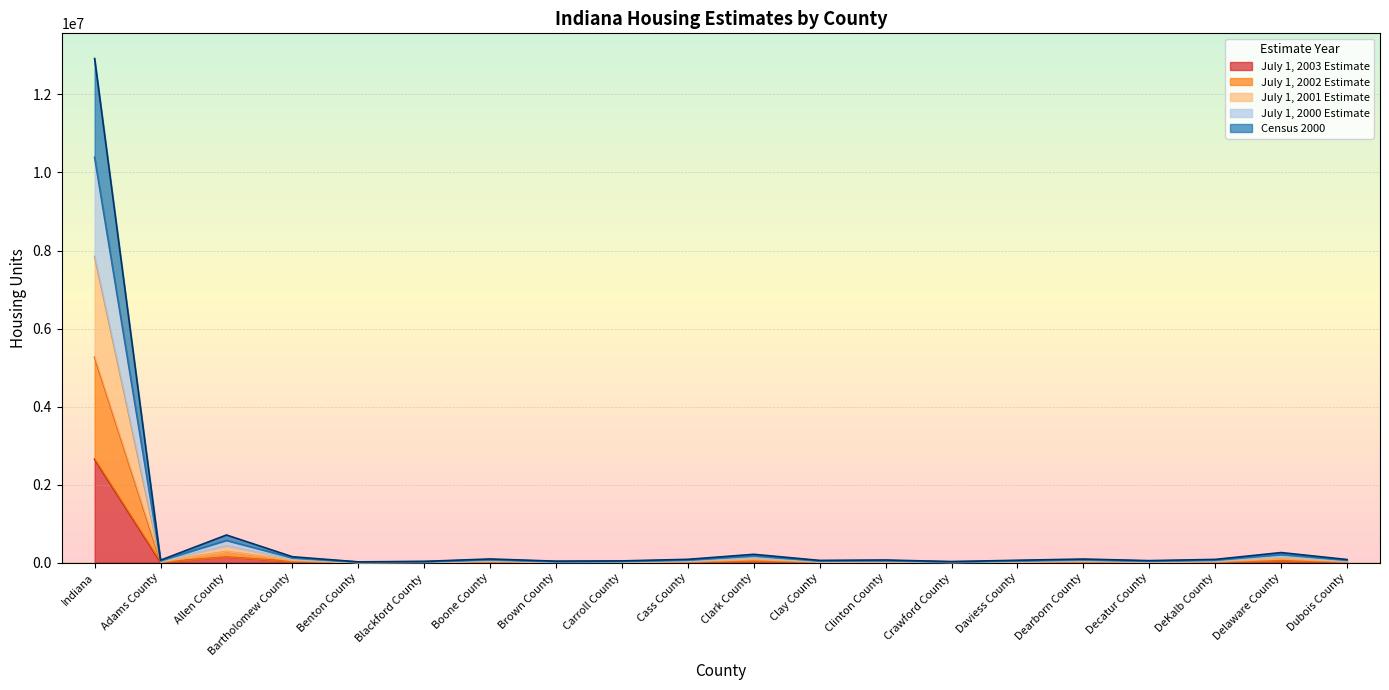

In July 1, 2003 Estimate, how many points are lower than both neighbors (excluding endpoints)?

6